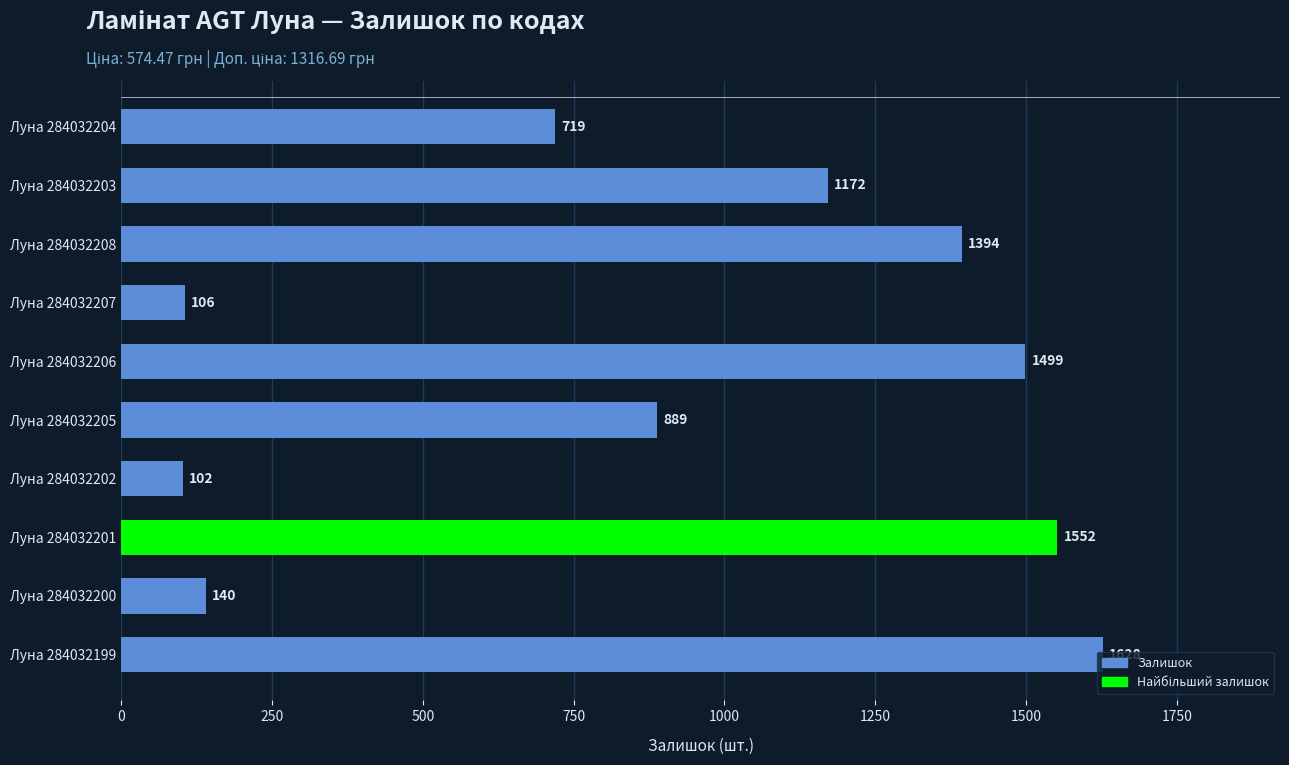

How many categories are shown in the chart?

10